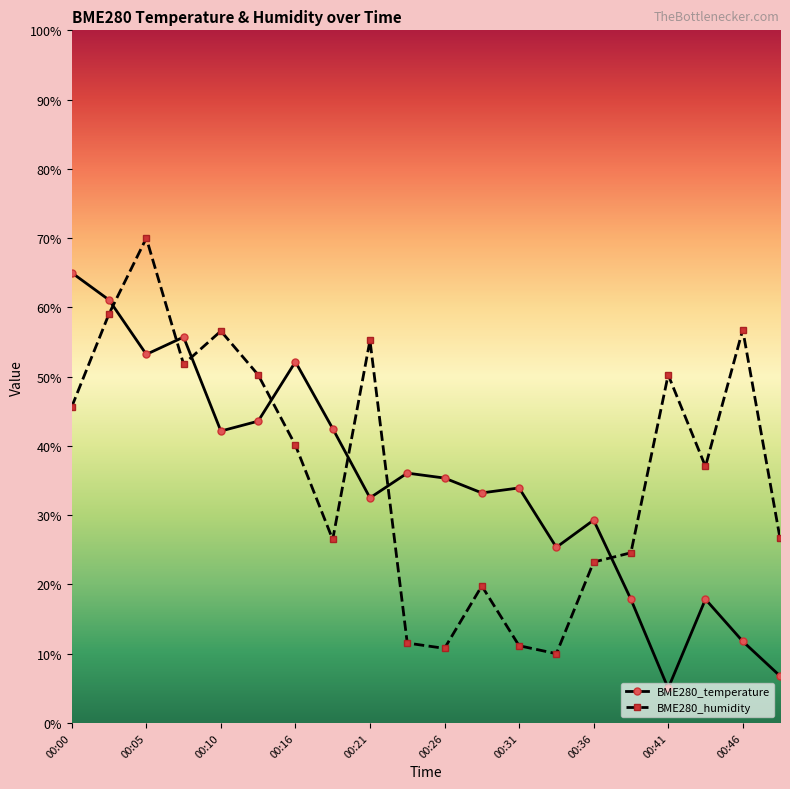

What is the value of the BME280_temperature point at the 14th from the left?

25.4